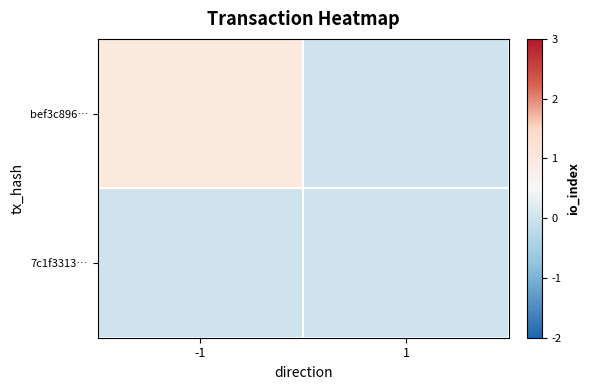

Rank the series by their average value, from highest to lowest.

bef3c896…, 7c1f3313…